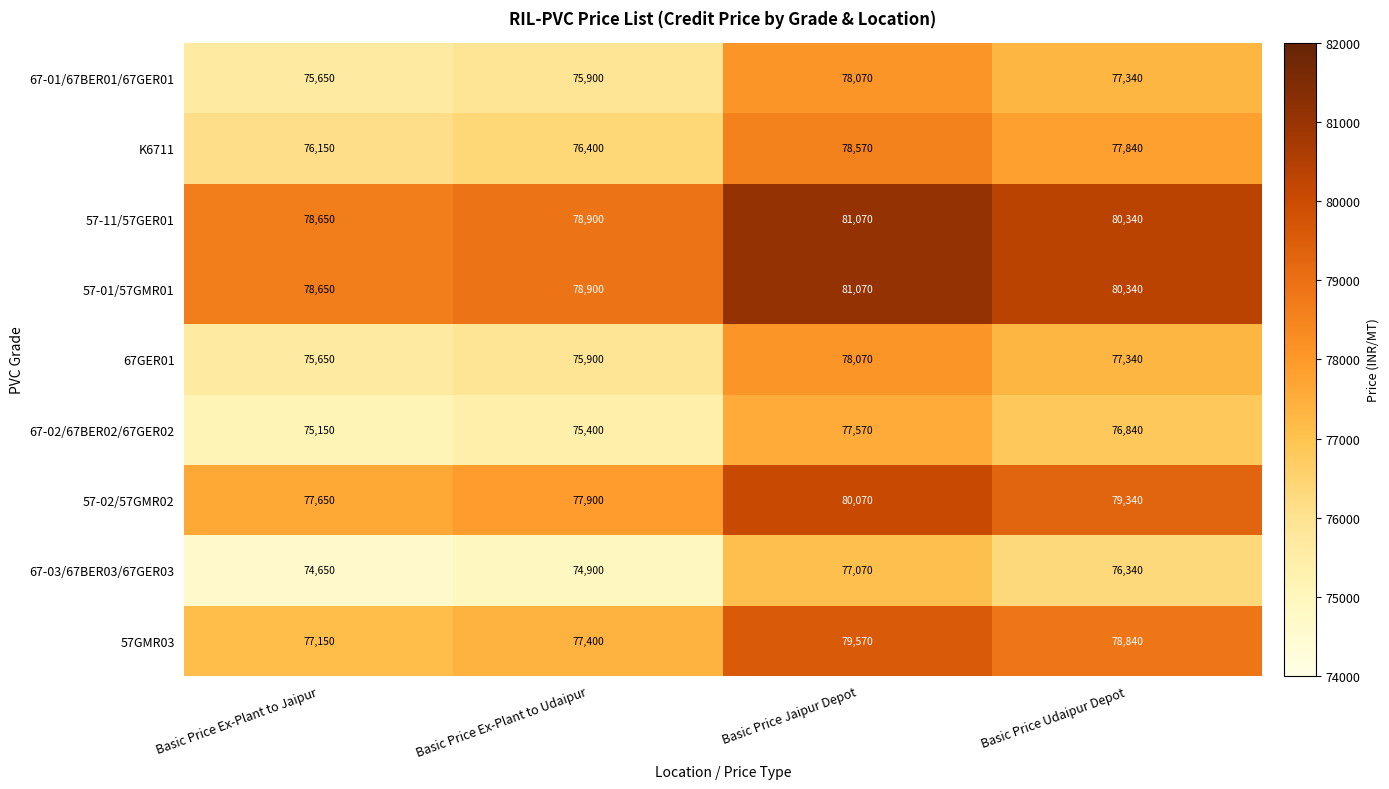

What is the average value of the 57-01/57GMR01 series?

79740